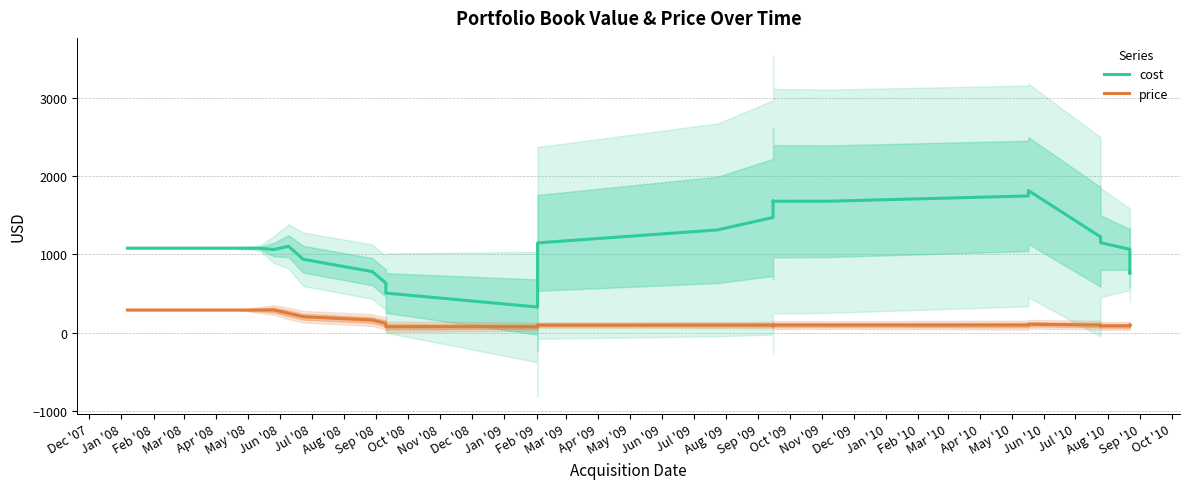

List the labels in order of price value, smallest first.

Mar '09, Apr '09, May '10, Jun '10, Jun '09, Oct '09, May '09, Aug '10, Sep '10, Feb '10, Apr '10, Jul '09, Nov '09, Dec '09, Jan '10, Jul '10, Aug '09, Sep '09, Mar '10, Feb '09, Jan '09, Dec '08, Nov '08, Dec '07, Jan '08, Feb '08, Mar '08, Apr '08, May '08, Jun '08, Jul '08, Aug '08, Sep '08, Oct '08